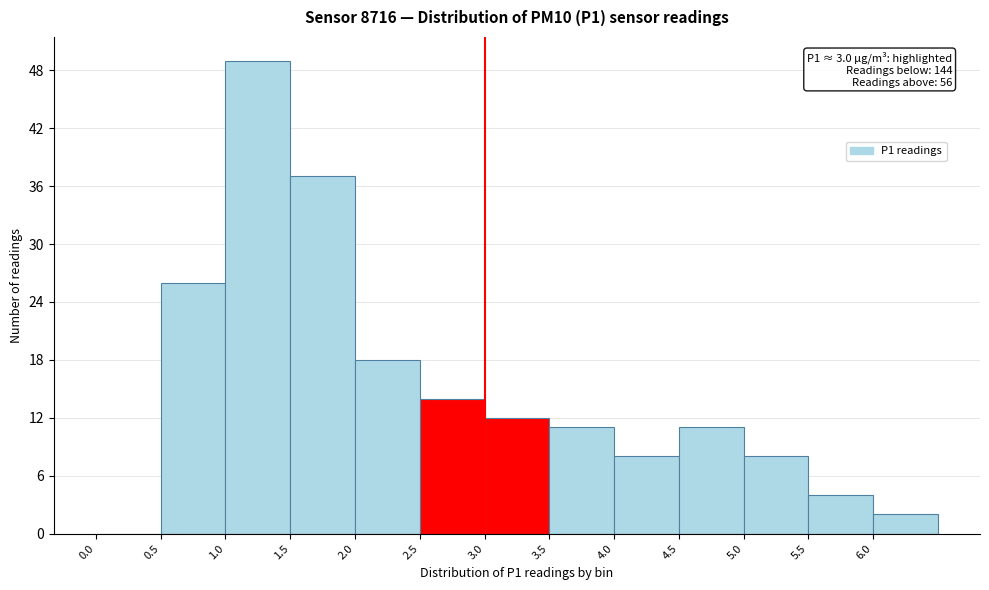

Which range on the x-axis has the tallest bar?

1.0 to 1.5